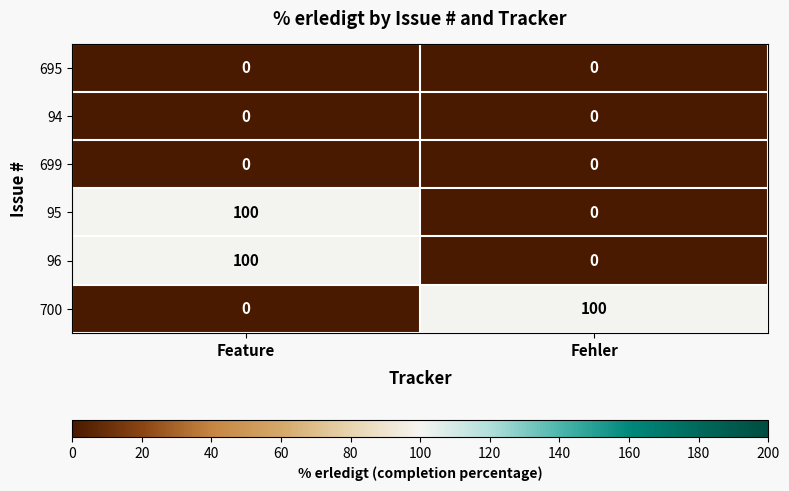

Reading left to right, what are all the values shown in this chart?

695: 0	0
94: 0	0
699: 0	0
95: 100	0
96: 100	0
700: 0	100